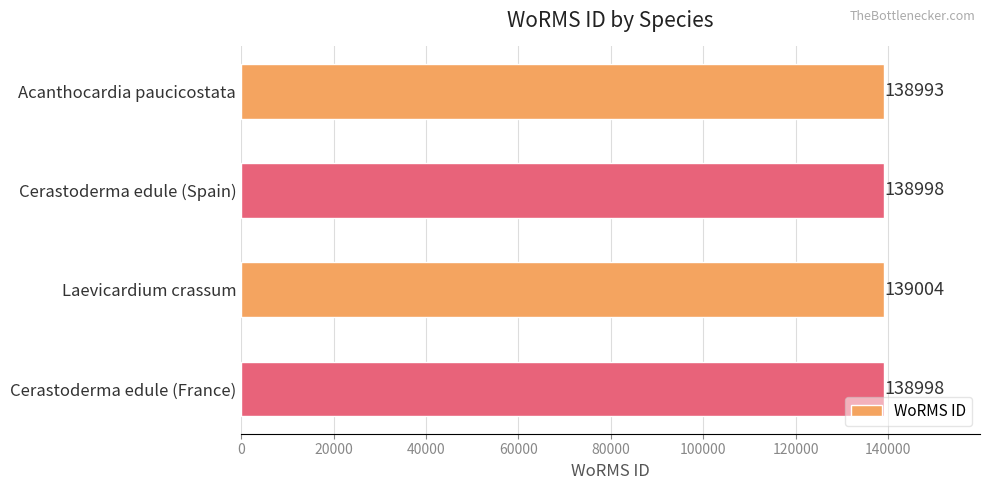

Which label corresponds to the largest value in the chart?

Laevicardium crassum